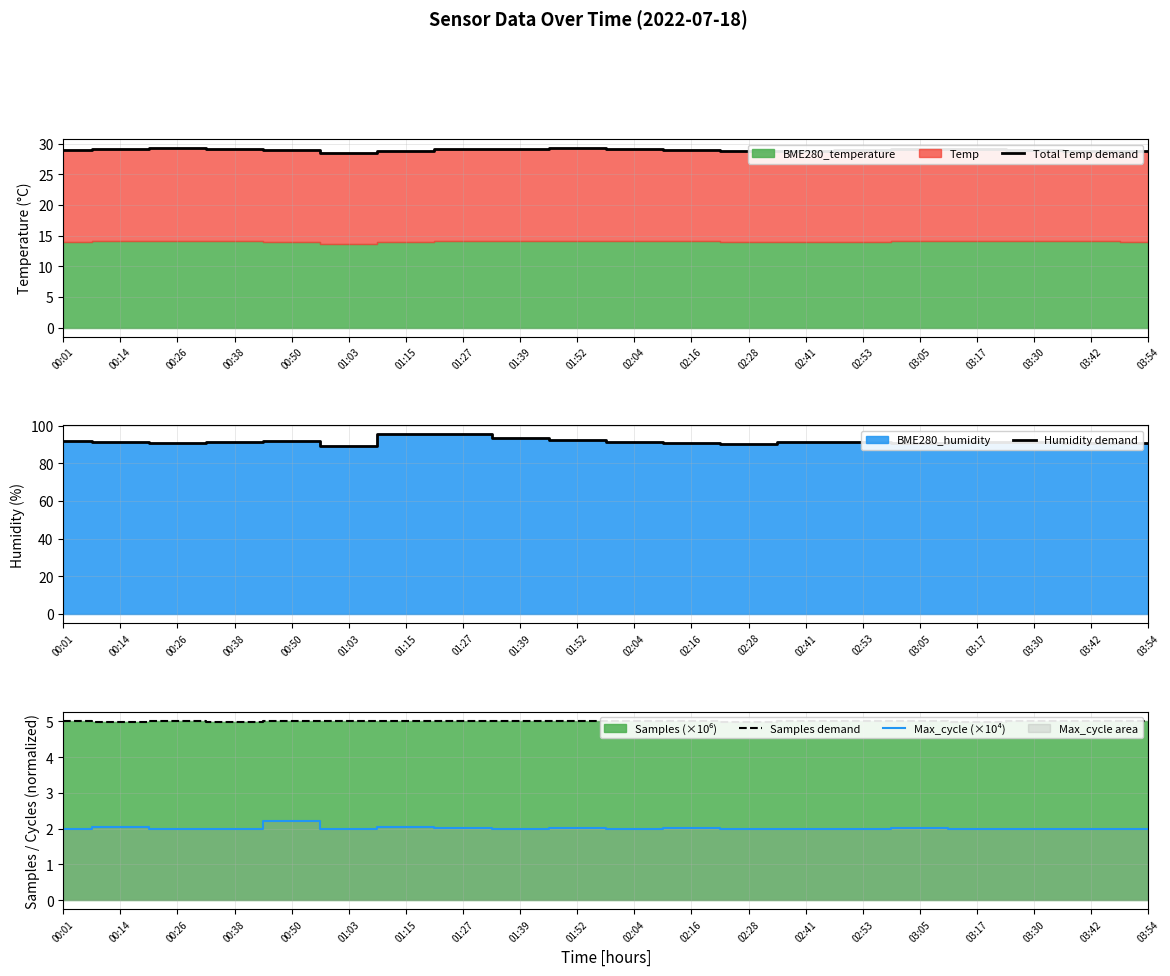

Which series has the widest spread of values?

Humidity demand